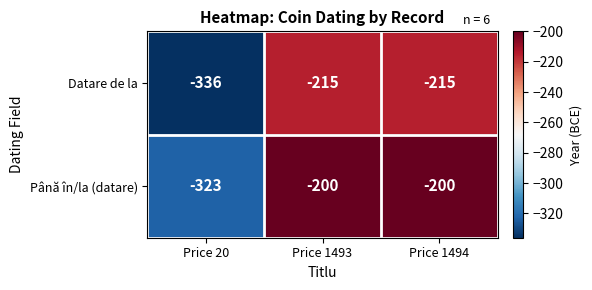

List the series in order of their overall mean, lowest first.

Datare de la, Până în/la (datare)